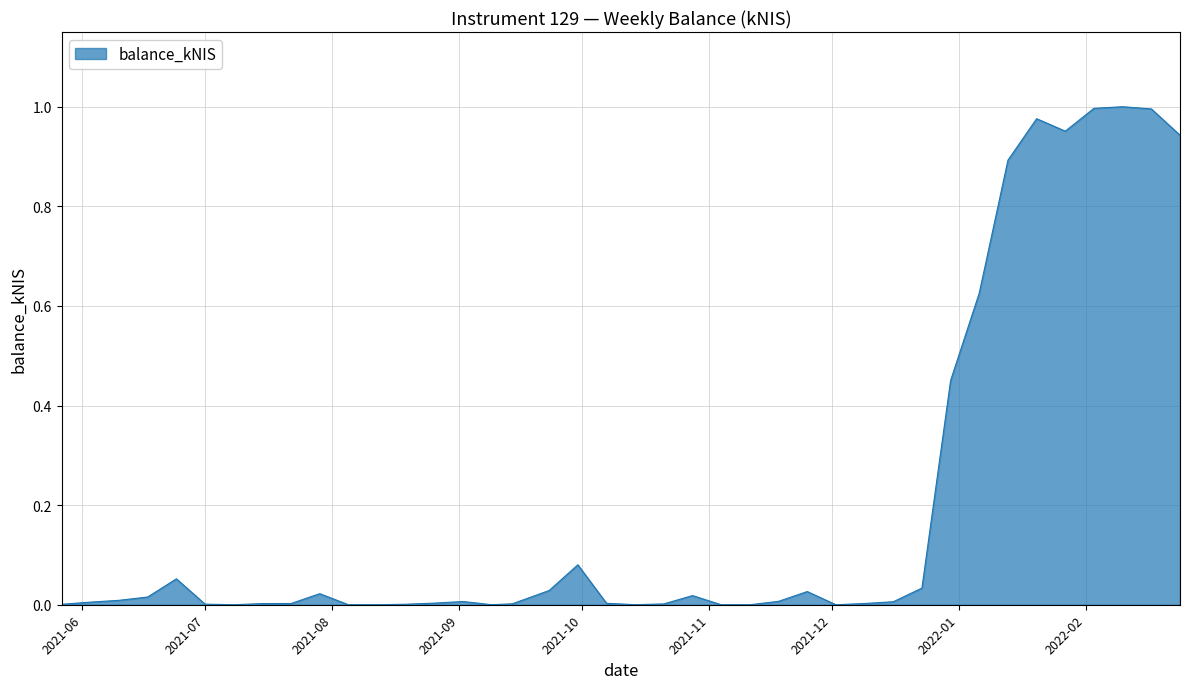

What is the label of the 25th point from the right?

2021-09-09